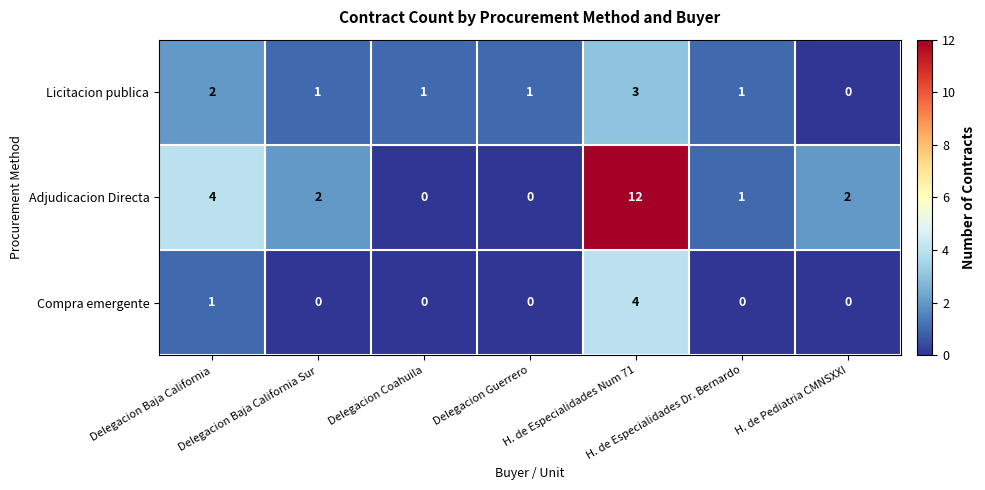

Between Delegacion Baja California Sur and Delegacion Coahuila, which series saw the biggest shift?

Adjudicacion Directa